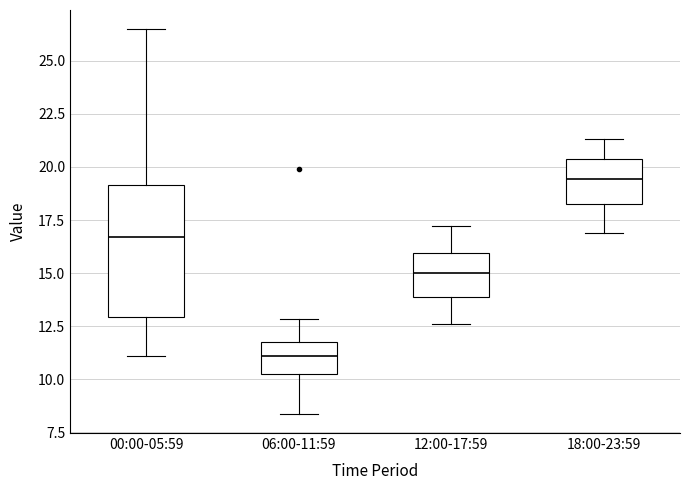

Reading left to right, transcribe this box plot: for each box, give where its median line is, the range the box spans, and where its two whiskers end, as read against the y-axis. The values are not printed on the chart, so give them approximately, as read against the axis.

00:00-05:59: median 16.5, box 13.0 to 19.0, whiskers 11.0 to 26.5
06:00-11:59: median 11.0, box 10.5 to 12.0, whiskers 8.5 to 13.0
12:00-17:59: median 15.0, box 14.0 to 16.0, whiskers 12.5 to 17.0
18:00-23:59: median 19.5, box 18.5 to 20.5, whiskers 17.0 to 21.5